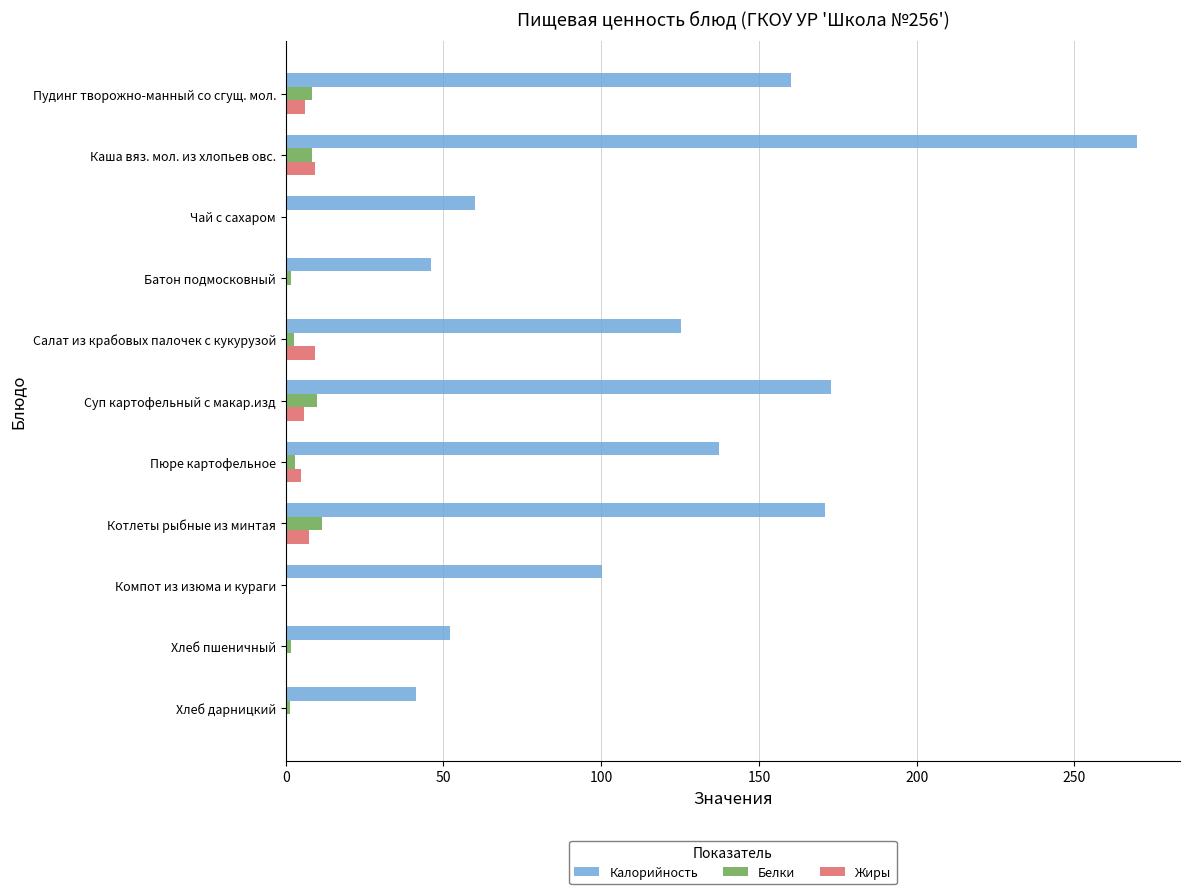

Which series changed the most between Чай с сахаром and Салат из крабовых палочек с кукурузой?

Калорийность